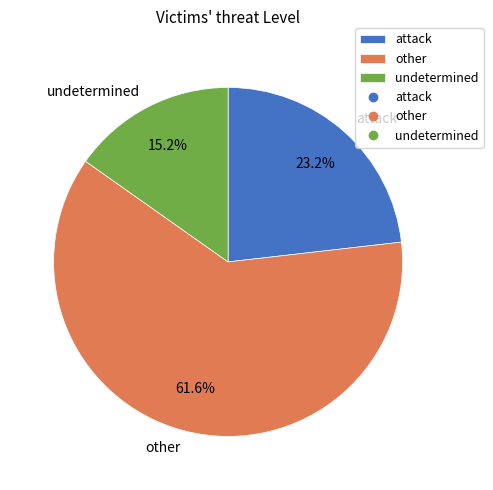

What percentage do attack and other together represent?

84.8%